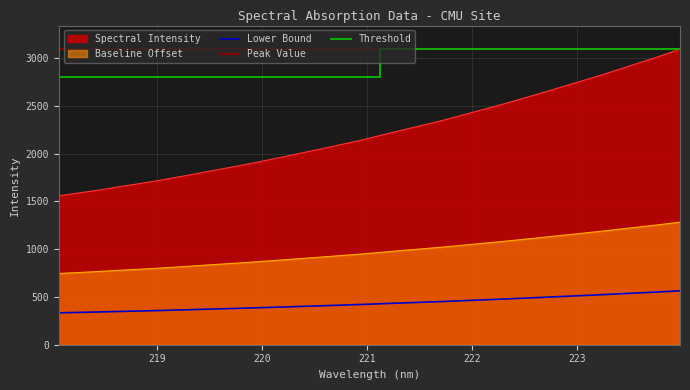

What is the change in value from 219.9712 to 223.9802?

+176.7